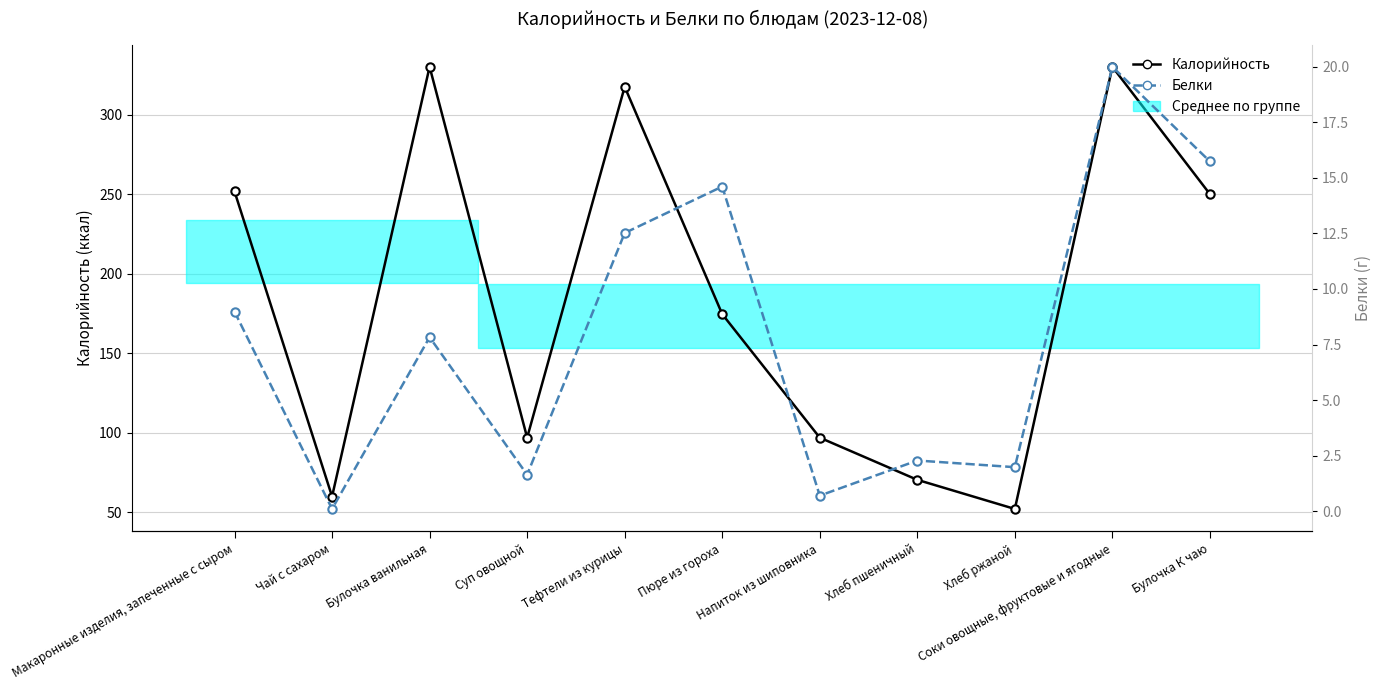

Which category has the highest value across all series?

Булочка ванильная